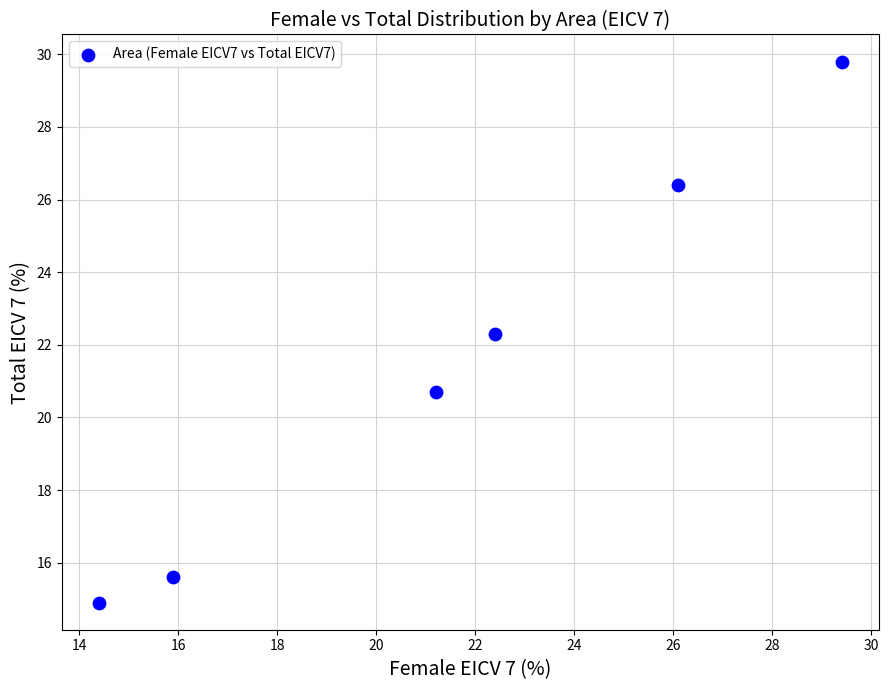

What is the range of Y values (max minus min)?

14.9